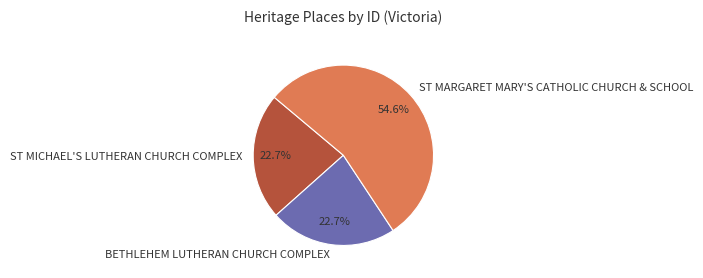

To the nearest percent, what percentage of the pie is ST MICHAEL'S LUTHERAN CHURCH COMPLEX?

23%